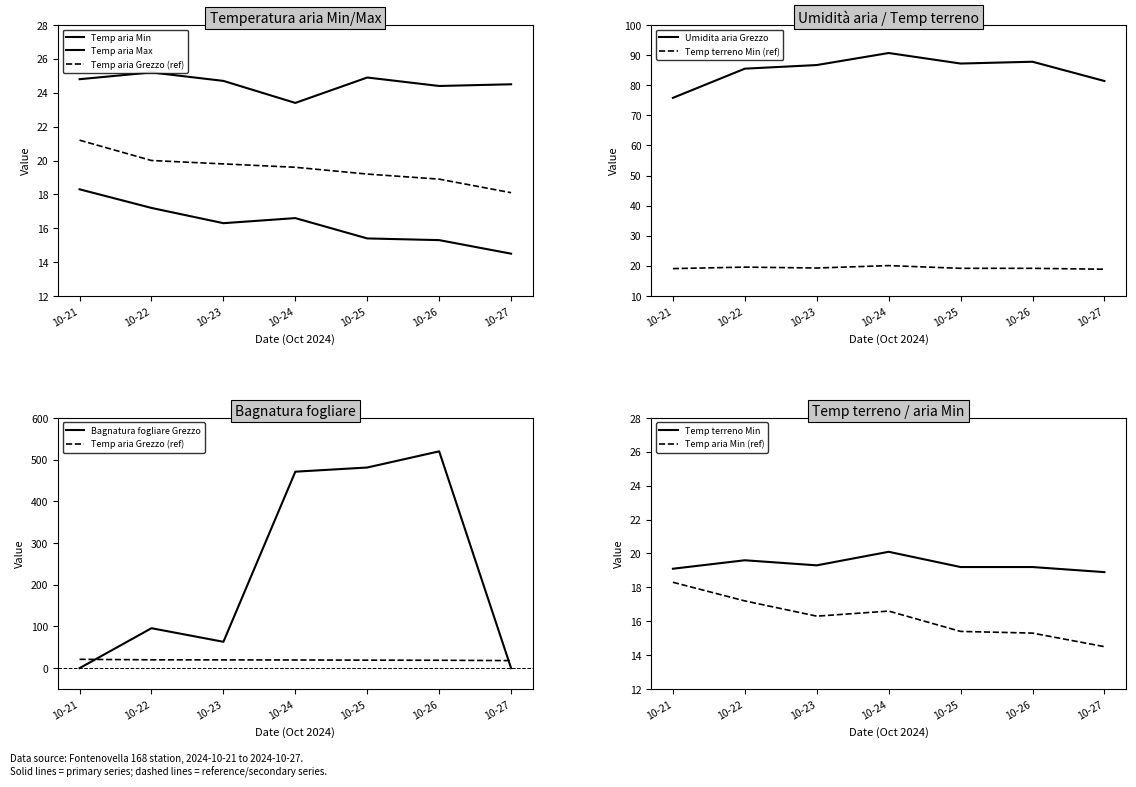

True or false: Temp terreno Min has more than 2 interior local peaks.

False